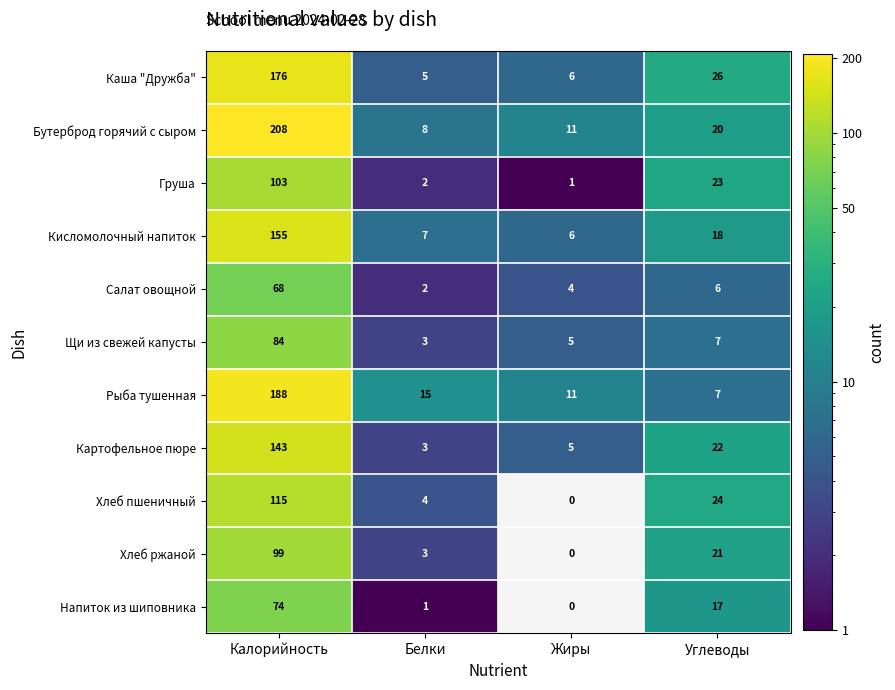

At which label does Хлеб ржаной reach its minimum?

Жиры